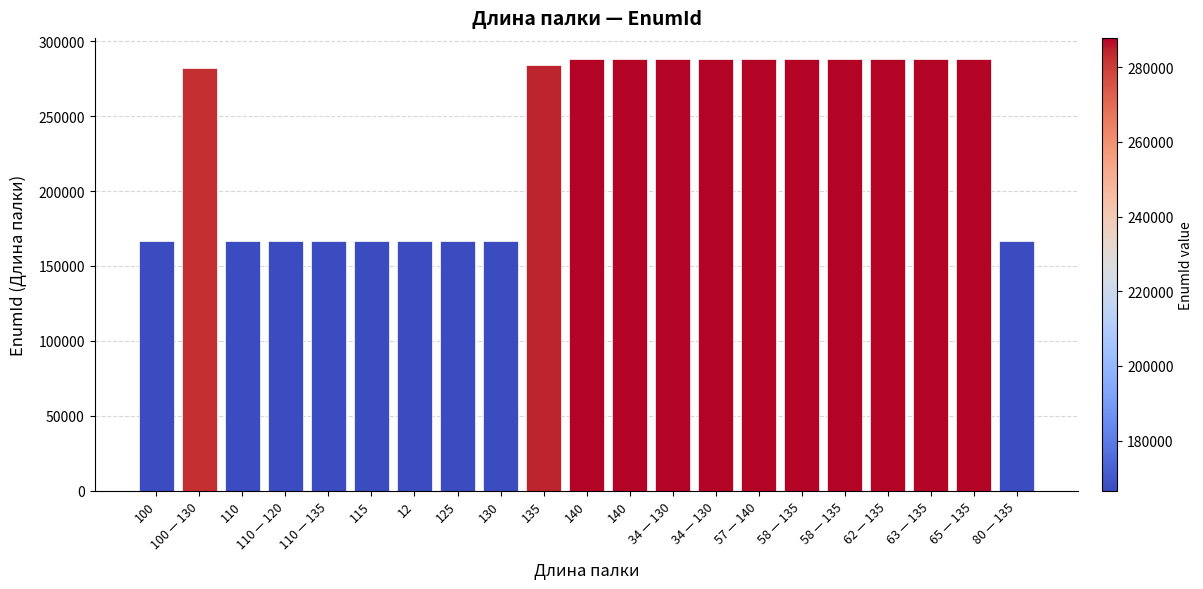

How many data points does each series have?

21